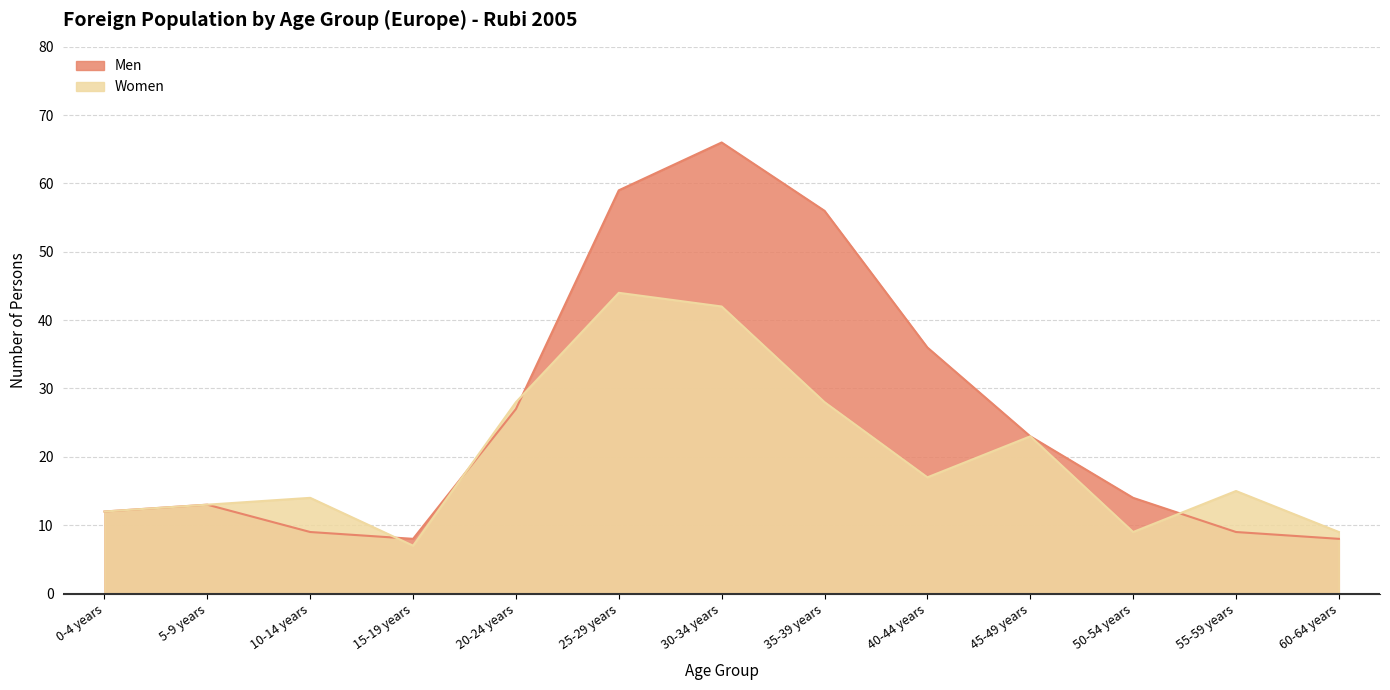

Reading left to right, extract all data points from this chart.

Men: 0-4 years=12	5-9 years=13	10-14 years=9	15-19 years=8	20-24 years=27	25-29 years=59	30-34 years=66	35-39 years=56	40-44 years=36	45-49 years=23	50-54 years=14	55-59 years=9	60-64 years=8
Women: 0-4 years=12	5-9 years=13	10-14 years=14	15-19 years=7	20-24 years=28	25-29 years=44	30-34 years=42	35-39 years=28	40-44 years=17	45-49 years=23	50-54 years=9	55-59 years=15	60-64 years=9